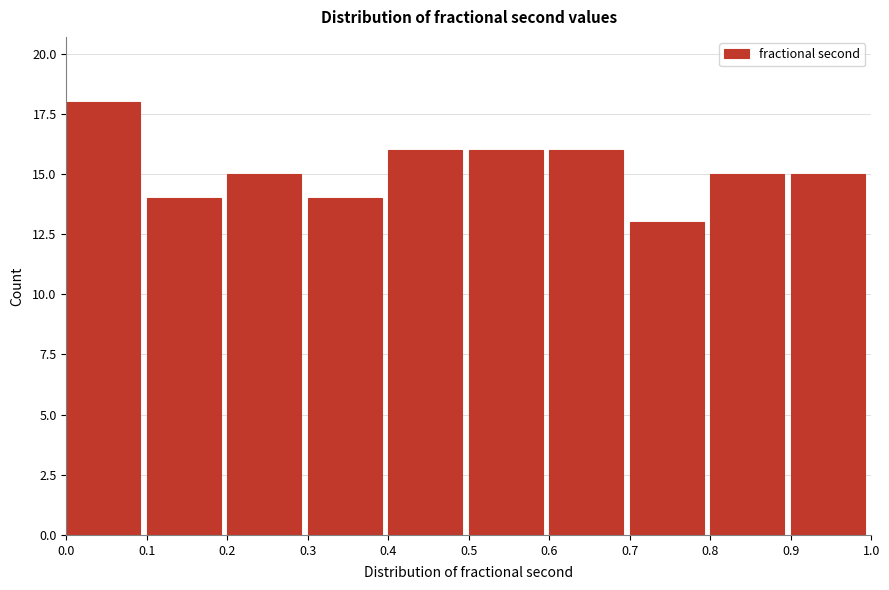

Reading left to right, list every bar in this chart as the range it spans on the x-axis followed by its height. The values are not printed on the chart, so give them approximately, as read against the axis.

0.0 to 0.1: 18
0.1 to 0.2: 14
0.2 to 0.3: 15
0.3 to 0.4: 14
0.4 to 0.5: 16
0.5 to 0.6: 16
0.6 to 0.7: 16
0.7 to 0.8: 13
0.8 to 0.9: 15
0.9 to 1.0: 15